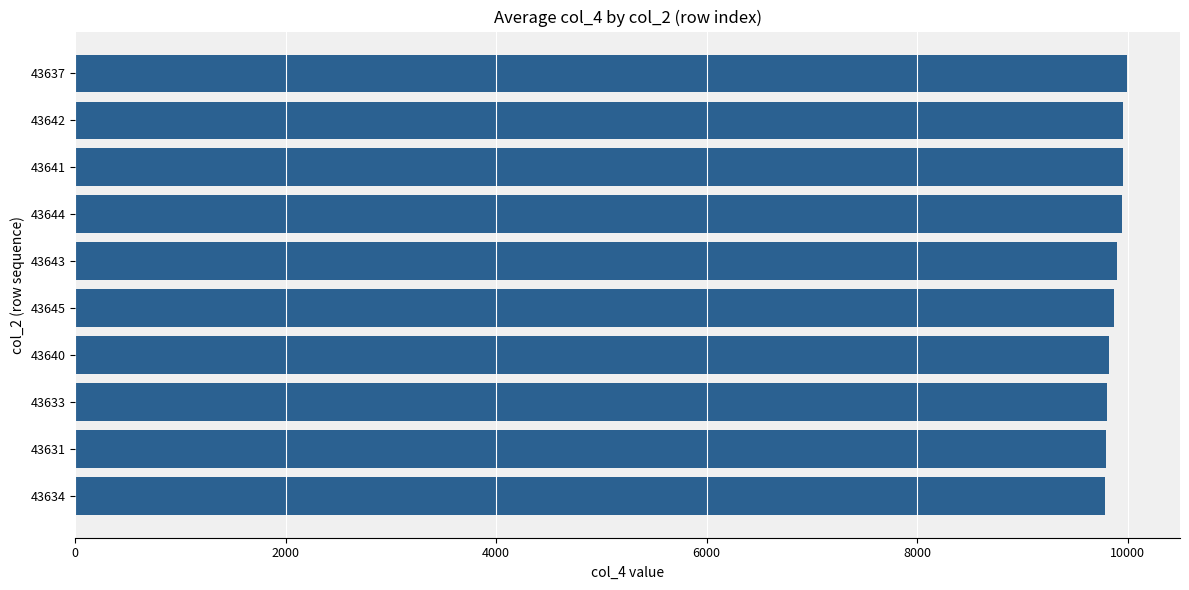

What is the ratio of the value at 43633 to the value at 43641?

1.0